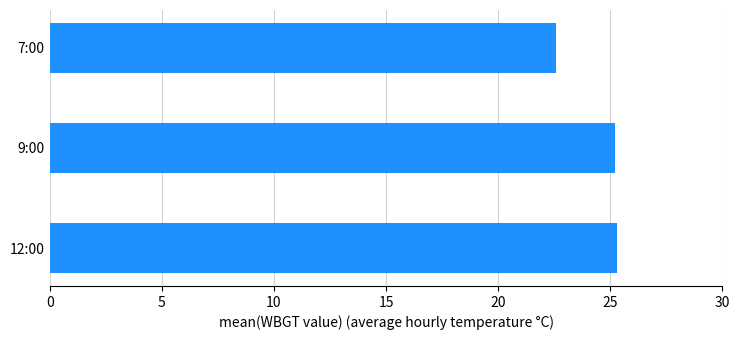

The value at 12:00 is 33.9. True or false?

False